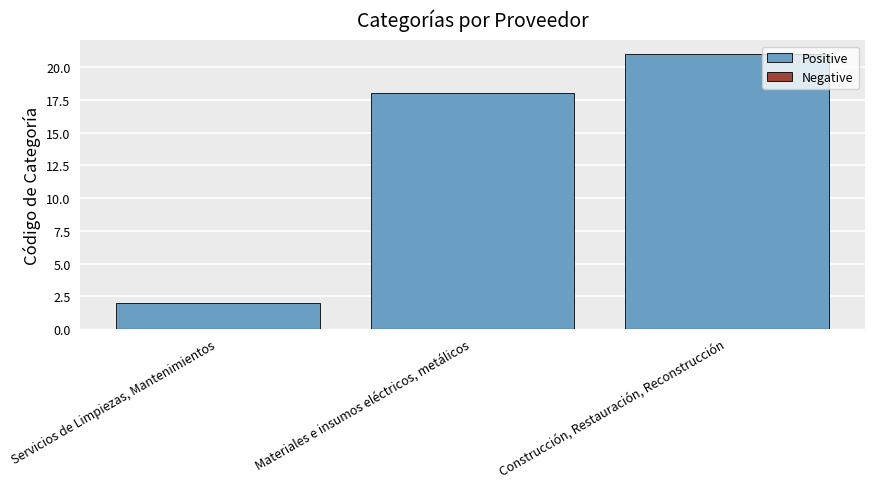

What position from the left is Materiales e insumos eléctricos, metálicos?

2